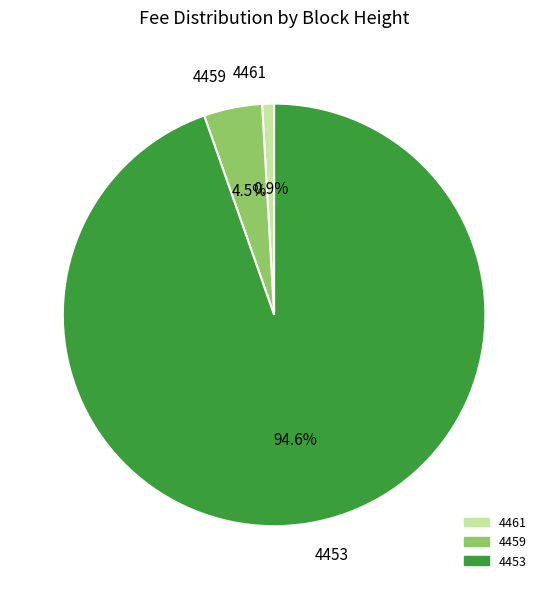

Which has a higher value, 4453 or 4461?

4453